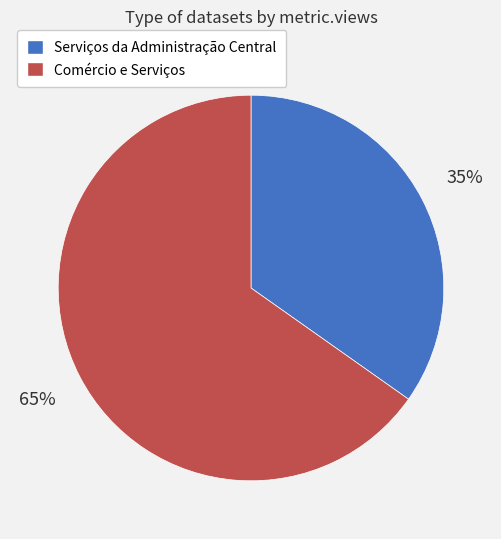

The Serviços da Administração Central slice represents 35% of the pie. True or false?

True